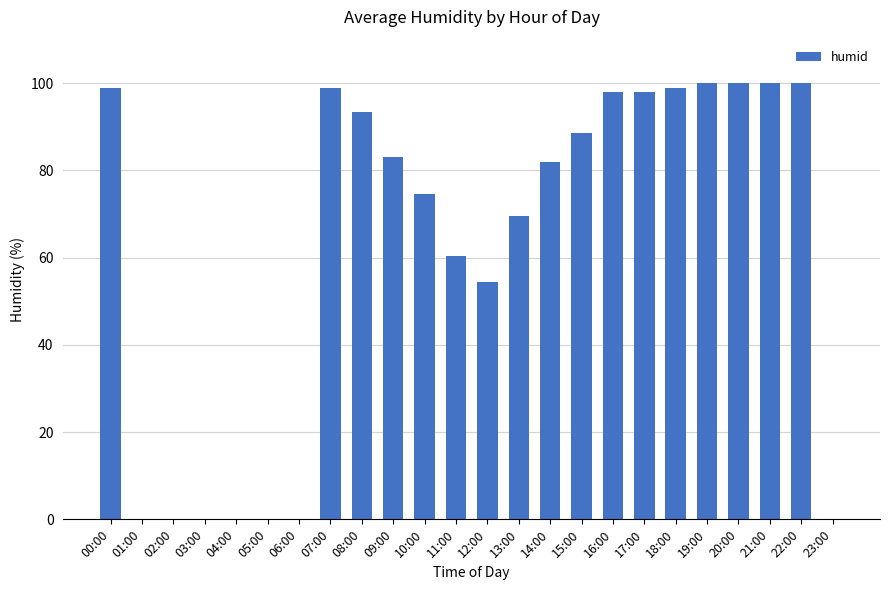

Which has a higher value, 12:00 or 08:00?

08:00